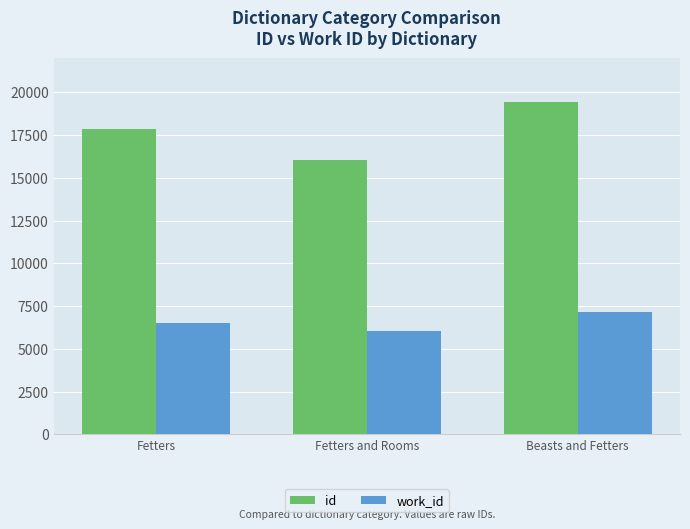

What is the total value across all series at Beasts and Fetters?

26583